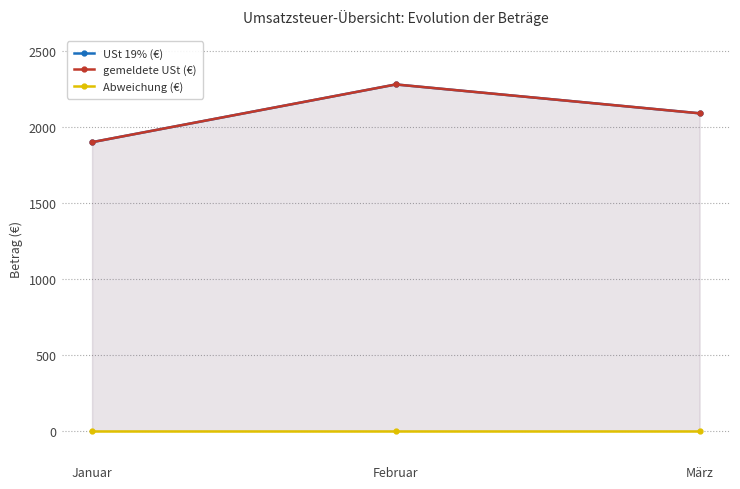

Reading left to right, extract all data points from this chart.

USt 19% (€): Januar=1900	Februar=2280	März=2090
gemeldete USt (€): Januar=1900	Februar=2280	März=2090
Abweichung (€): Januar=0	Februar=0	März=0